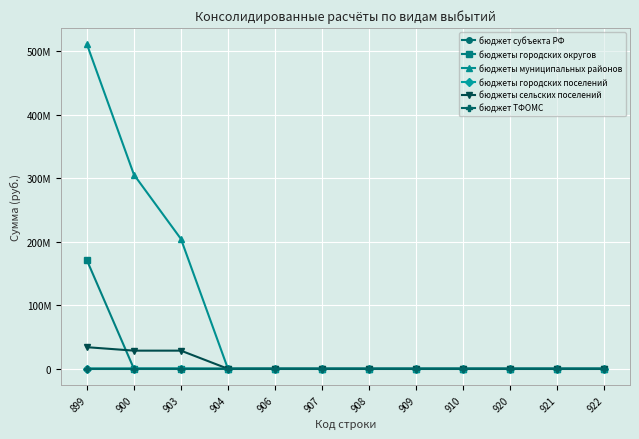

Which label corresponds to the smallest value in the chart?

899